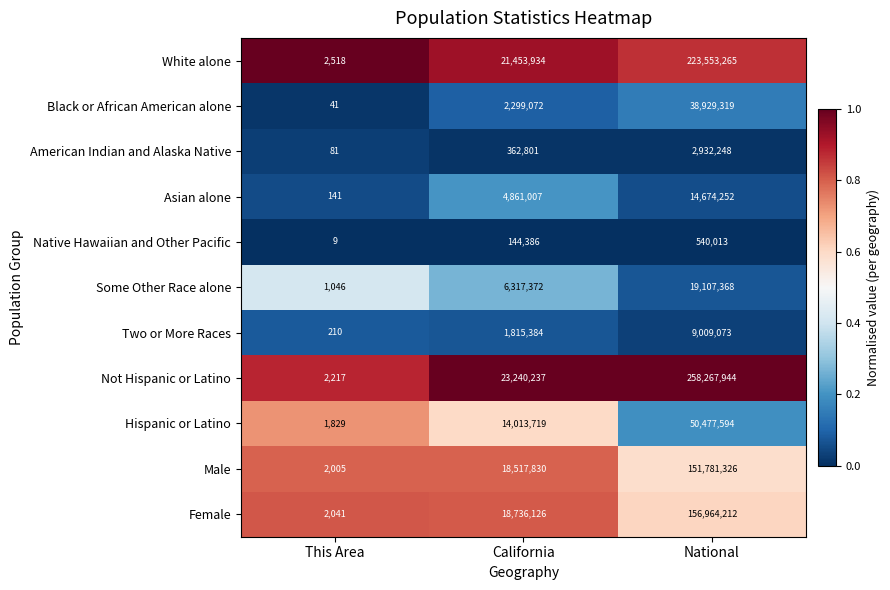

What is the difference between the highest and lowest values at California?

23095851